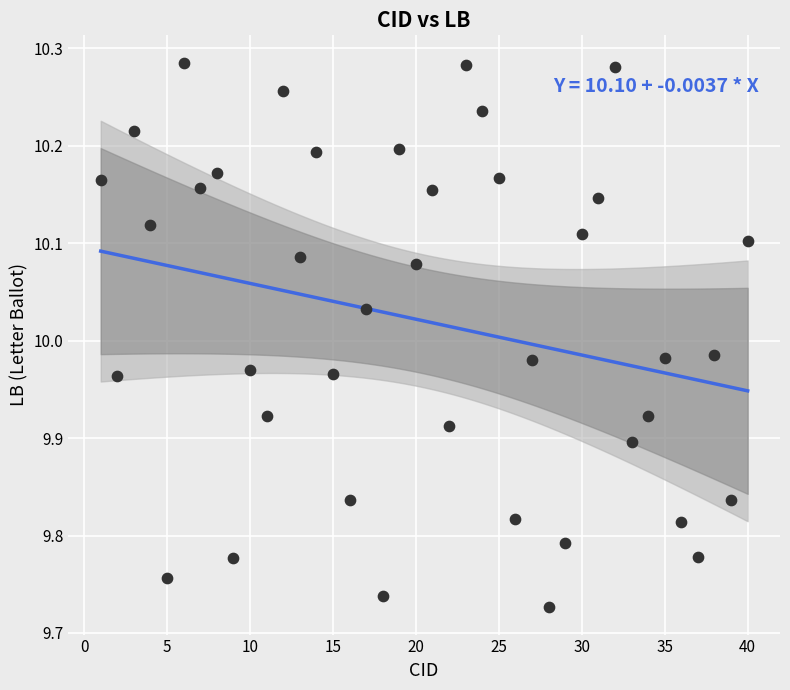

What is the range of X values (max minus min)?

39.0